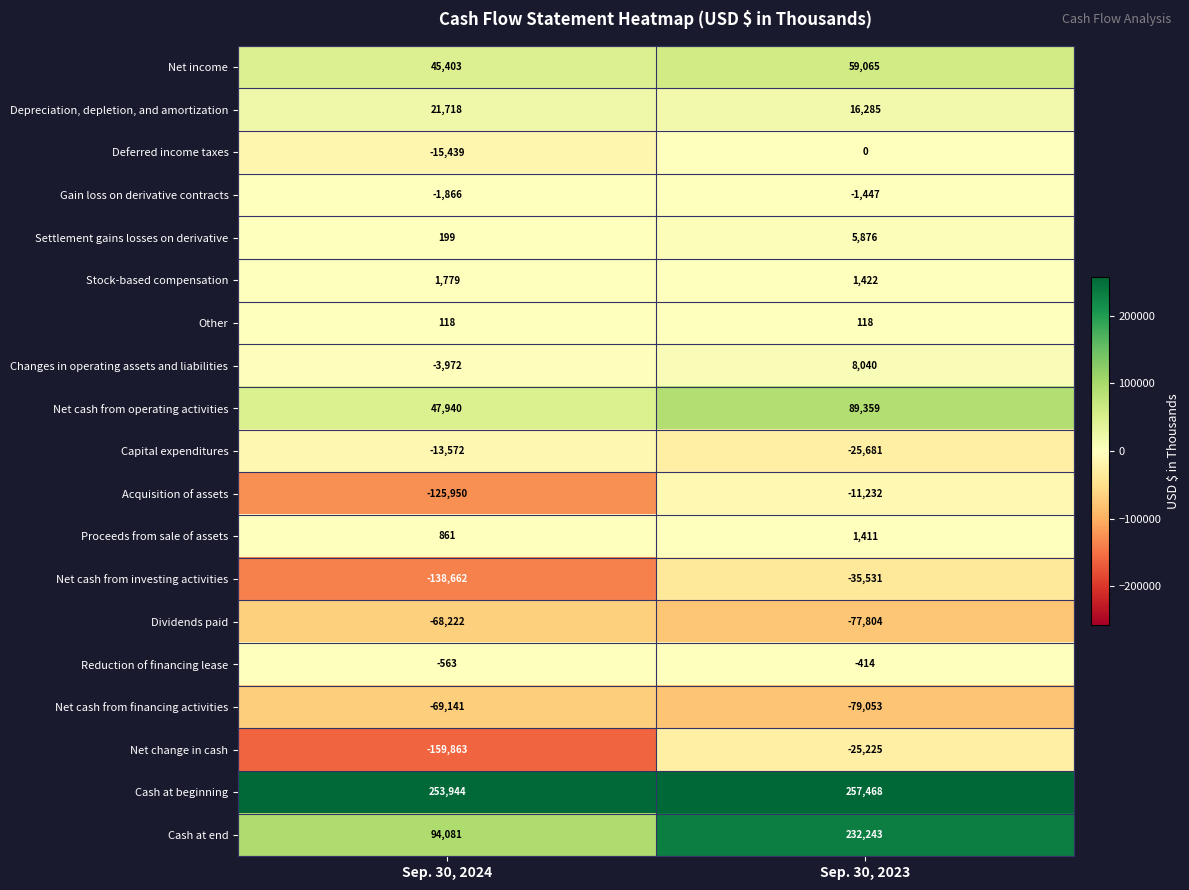

Is it true that Reduction of financing lease equals -690 at Sep. 30, 2023?

False